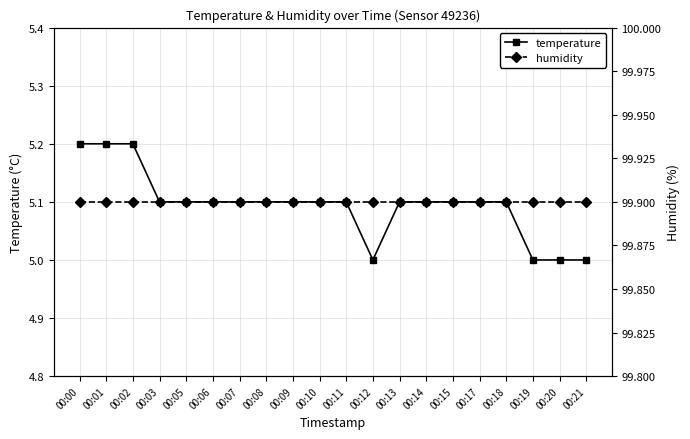

Reading left to right, what are all the values shown in this chart?

temperature: 5.2	5.2	5.2	5.1	5.1	5.1	5.1	5.1	5.1	5.1	5.1	5.0	5.1	5.1	5.1	5.1	5.1	5.0	5.0	5.0
humidity: 99.9	99.9	99.9	99.9	99.9	99.9	99.9	99.9	99.9	99.9	99.9	99.9	99.9	99.9	99.9	99.9	99.9	99.9	99.9	99.9